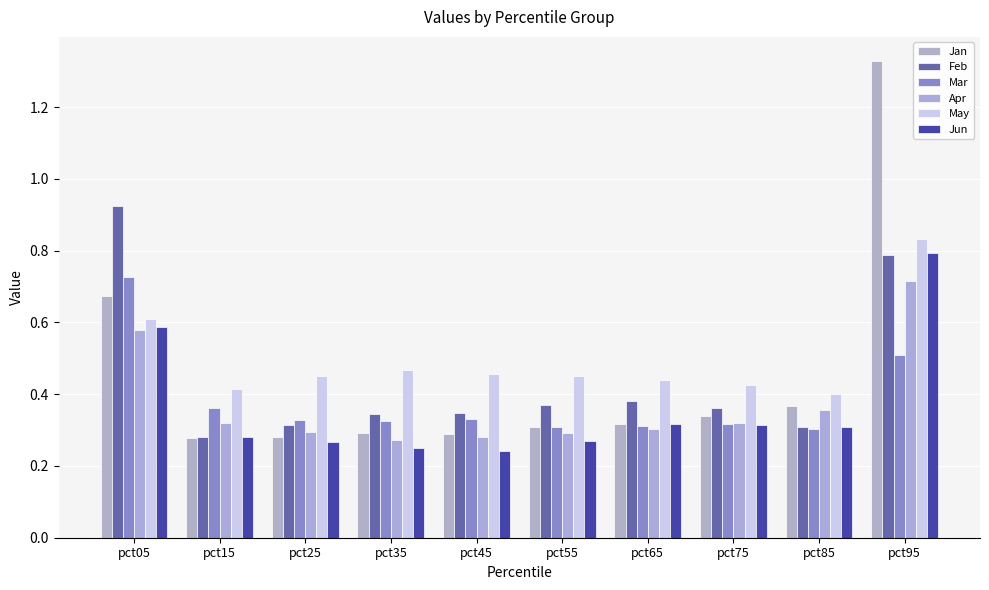

At which label is Jan closest to 0?

pct15